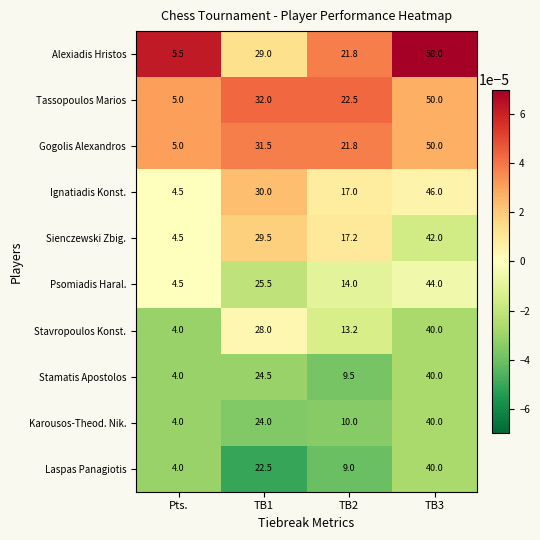

List the labels in order of Ignatiadis Konst. value, largest first.

TB3, TB1, TB2, Pts.